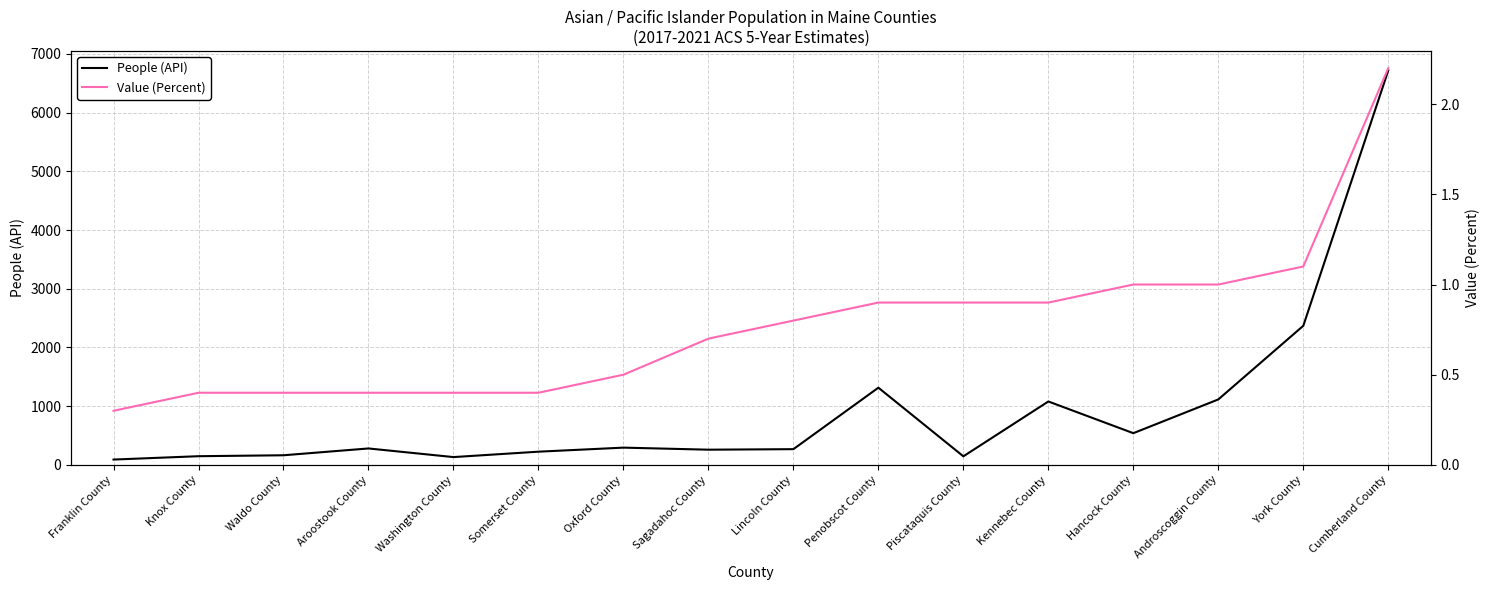

Does the chart have visible grid lines?

Yes